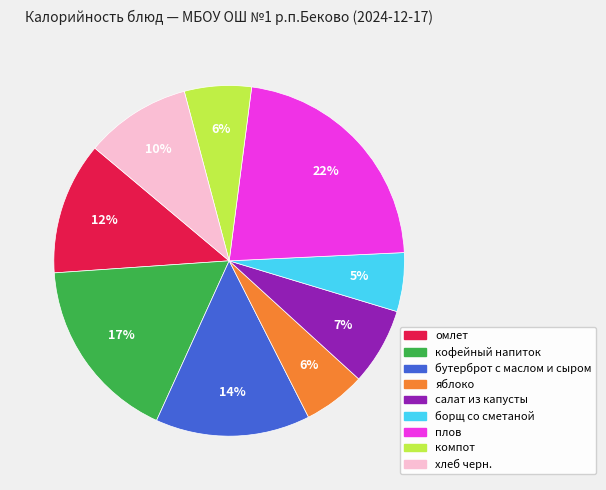

Which has a higher value, борщ со сметаной or салат из капусты?

салат из капусты